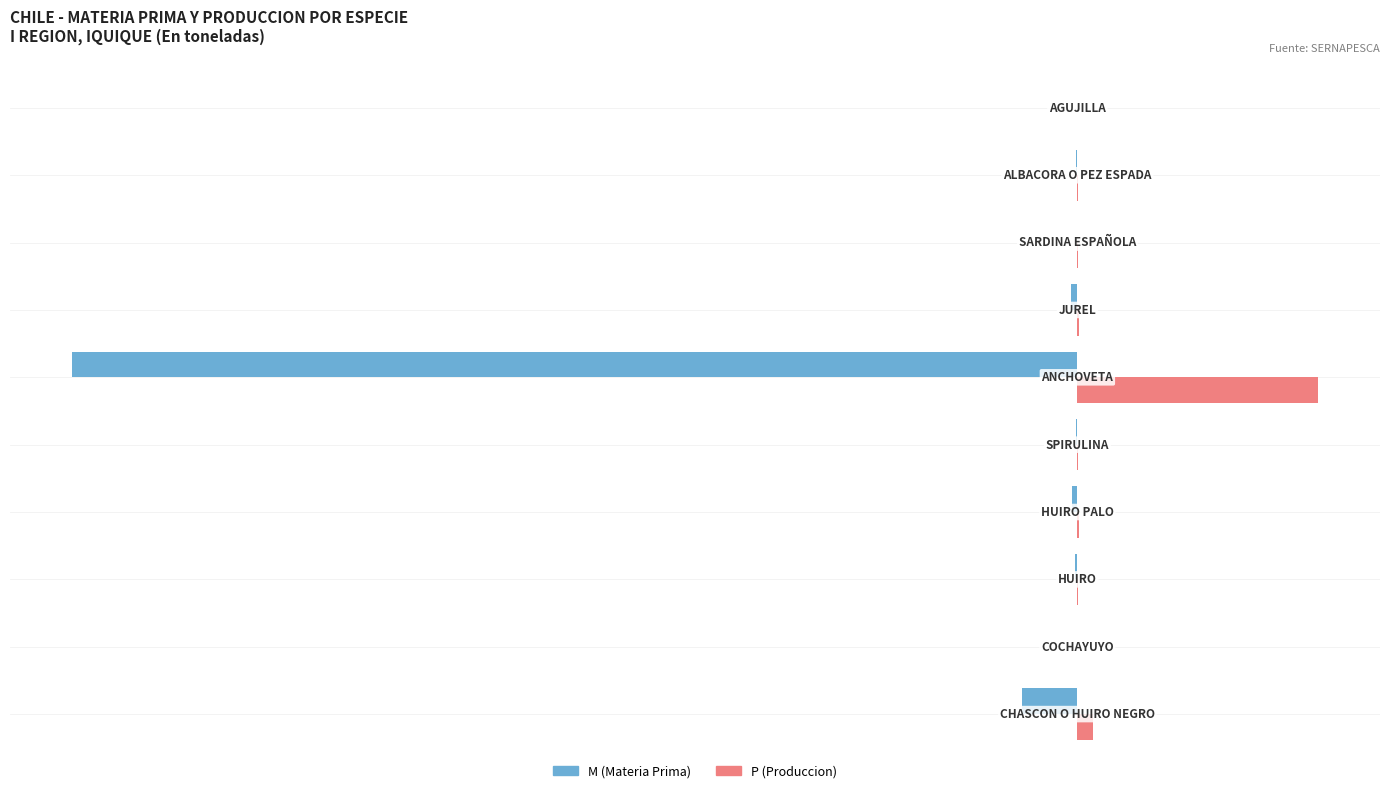

Which series has the largest total across all categories?

P (Produccion)